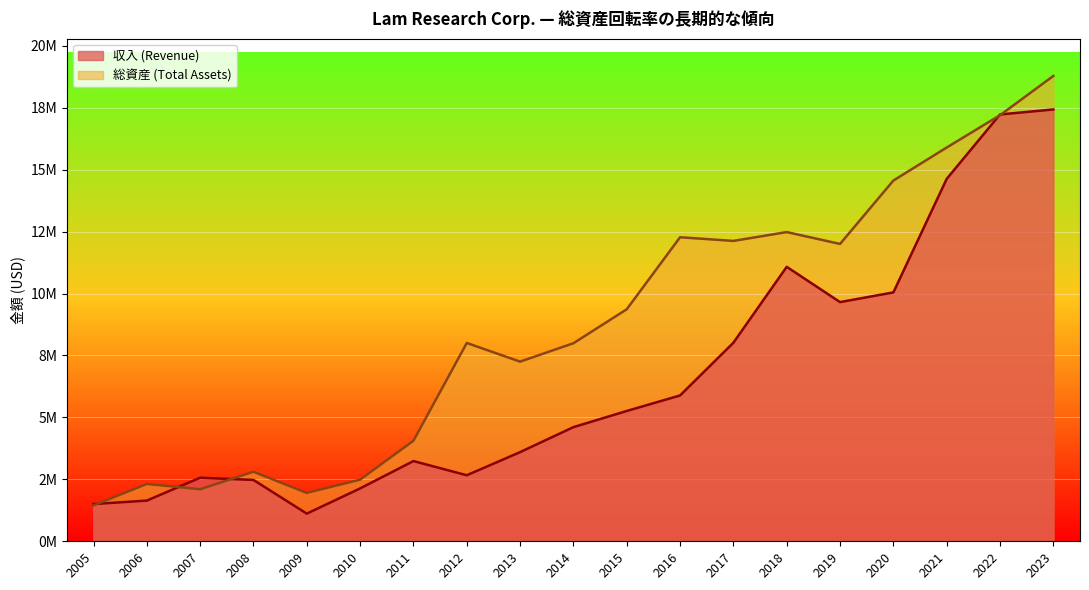

Rank the categories by 総資産 (Total Assets) value from highest to lowest.

2023, 2022, 2021, 2020, 2018, 2016, 2017, 2019, 2015, 2012, 2014, 2013, 2011, 2008, 2010, 2006, 2007, 2009, 2005